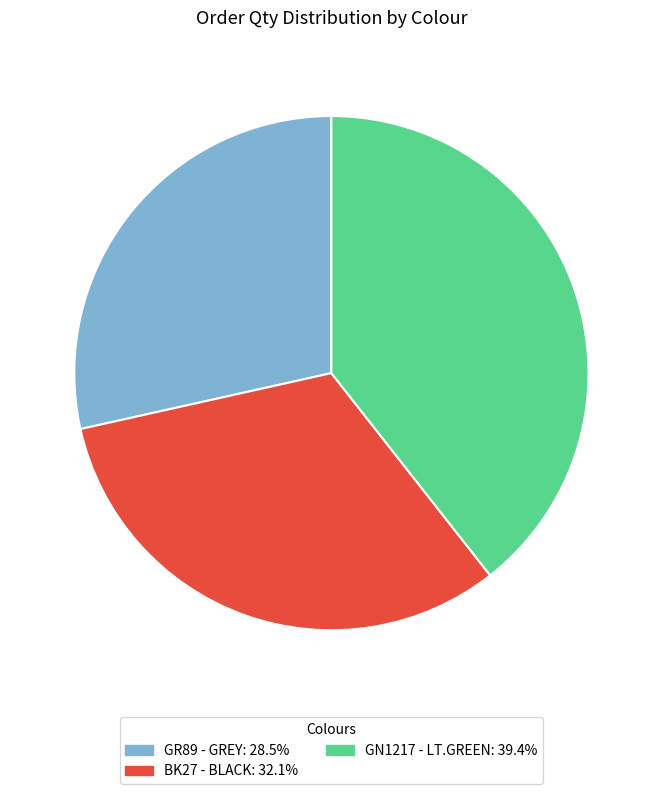

Does GR89 - GREY account for over 50% of the chart?

No